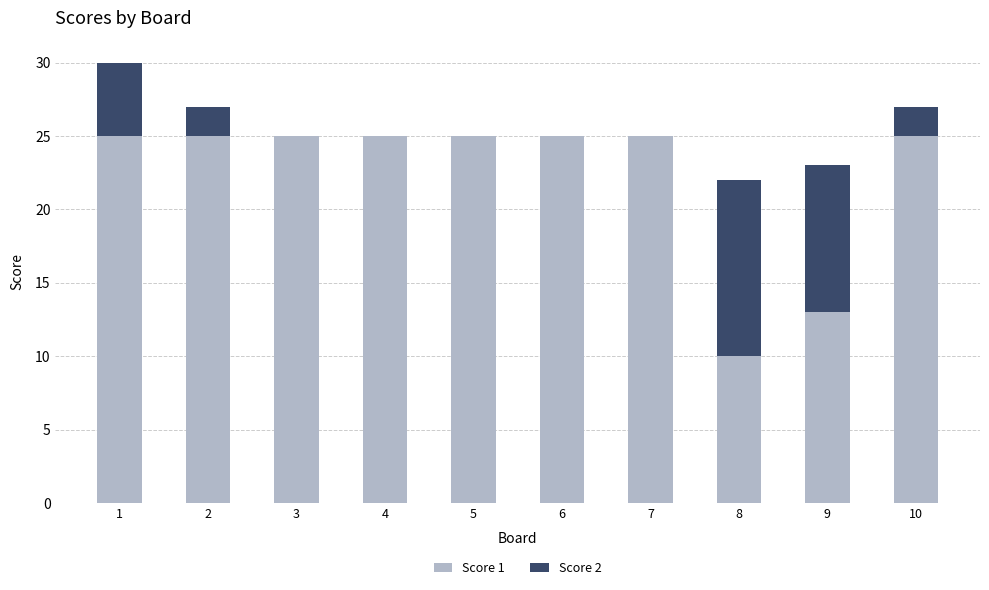

What are all the series names shown in the legend?

Score 1, Score 2